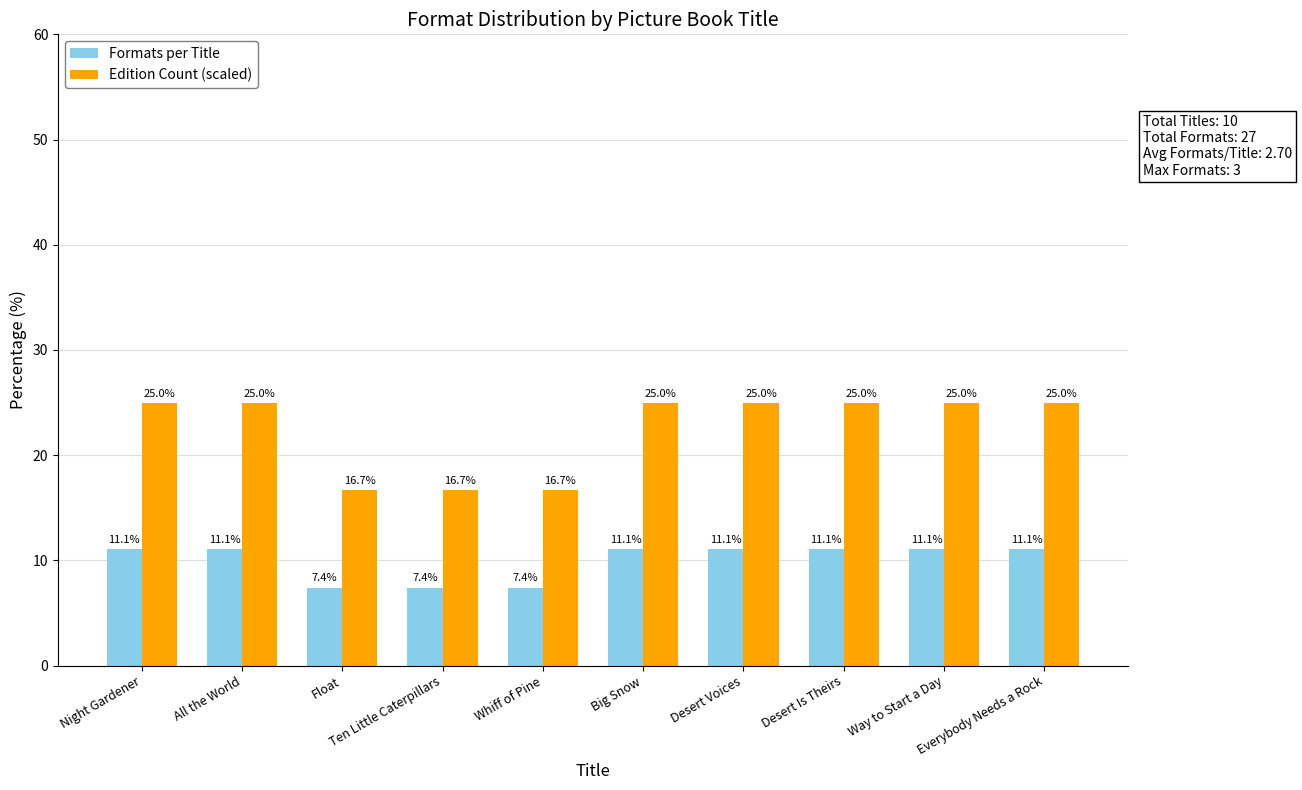

Which series has the largest total across all categories?

Edition Count (scaled)